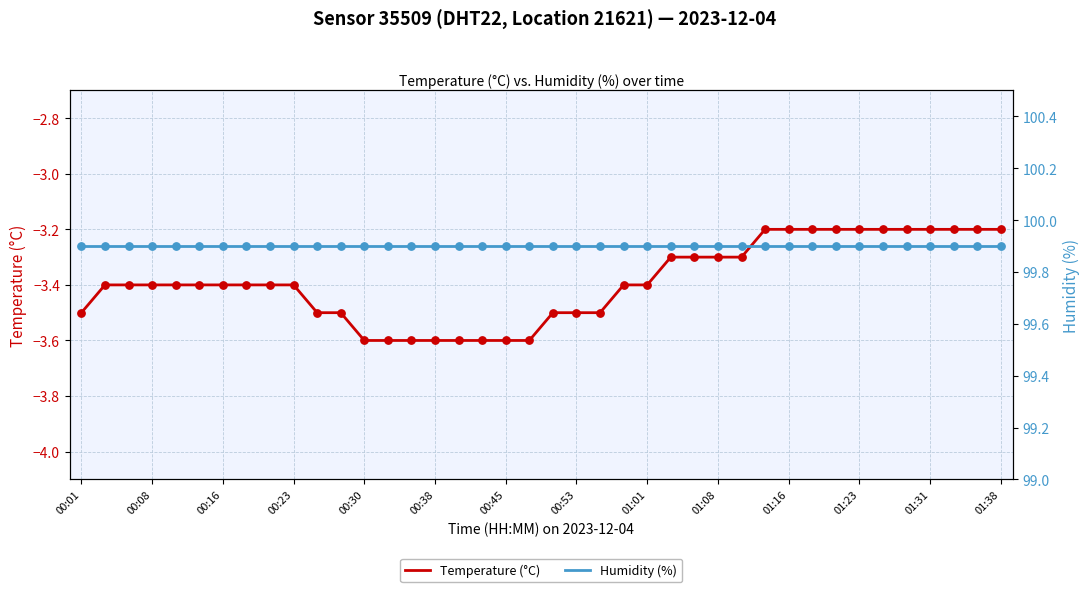

At how many categories does at least one series exceed 22?

40